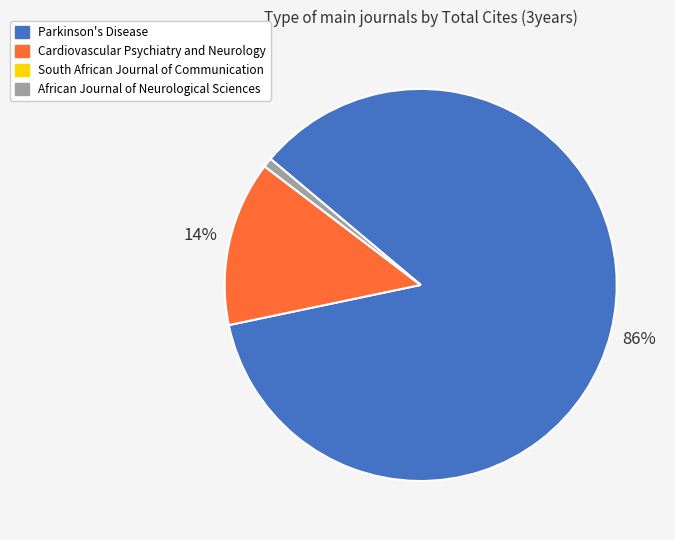

Which has a higher value, Parkinson's Disease or African Journal of Neurological Sciences?

Parkinson's Disease